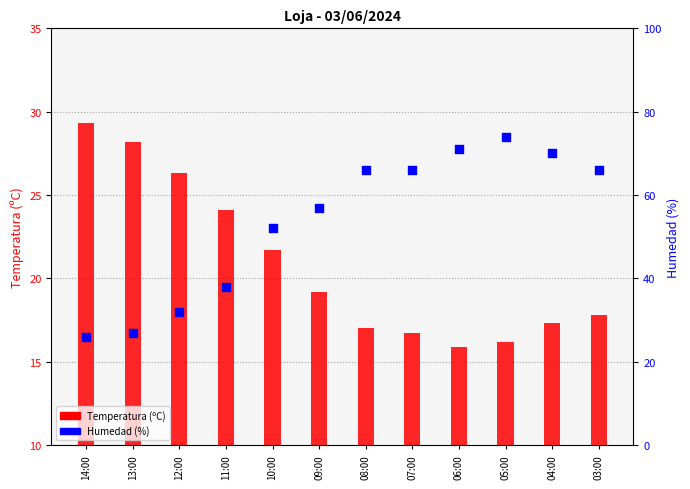

What are all the series names shown in the legend?

Temperatura (ºC), Humedad (%)